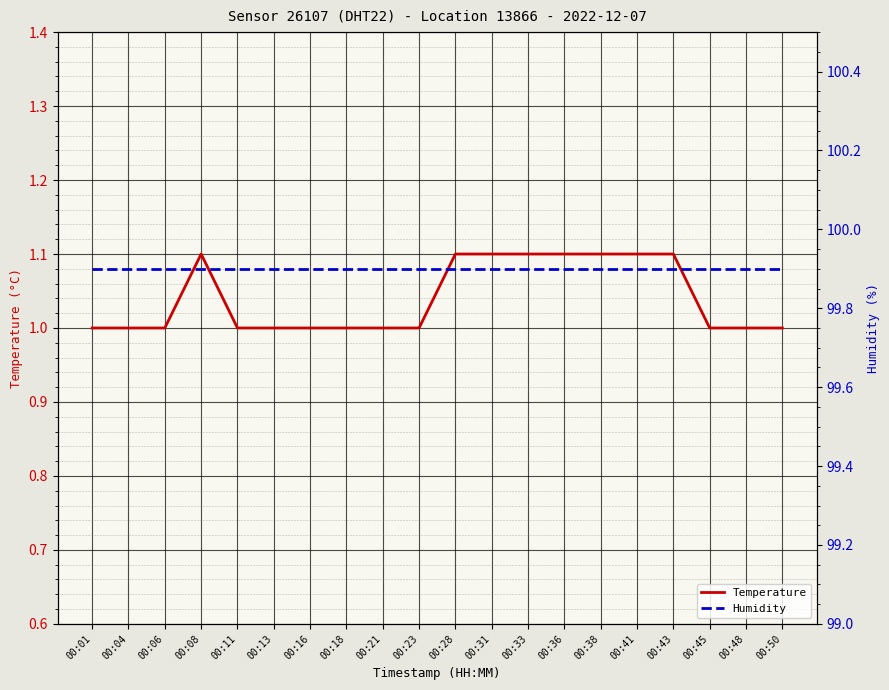

What are all the series names shown in the legend?

Temperature, Humidity